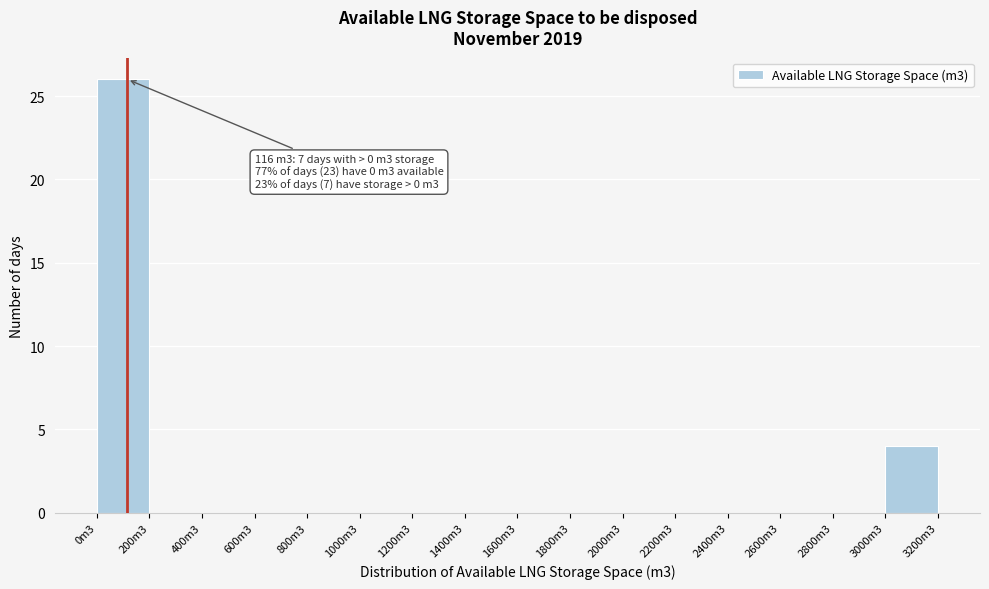

Reading left to right, what are all the values shown in this chart?

0m3=26	200m3=0	400m3=0	600m3=0	800m3=0	1000m3=0	1200m3=0	1400m3=0	1600m3=0	1800m3=0	2000m3=0	2200m3=0	2400m3=0	2600m3=0	2800m3=0	3000m3=4